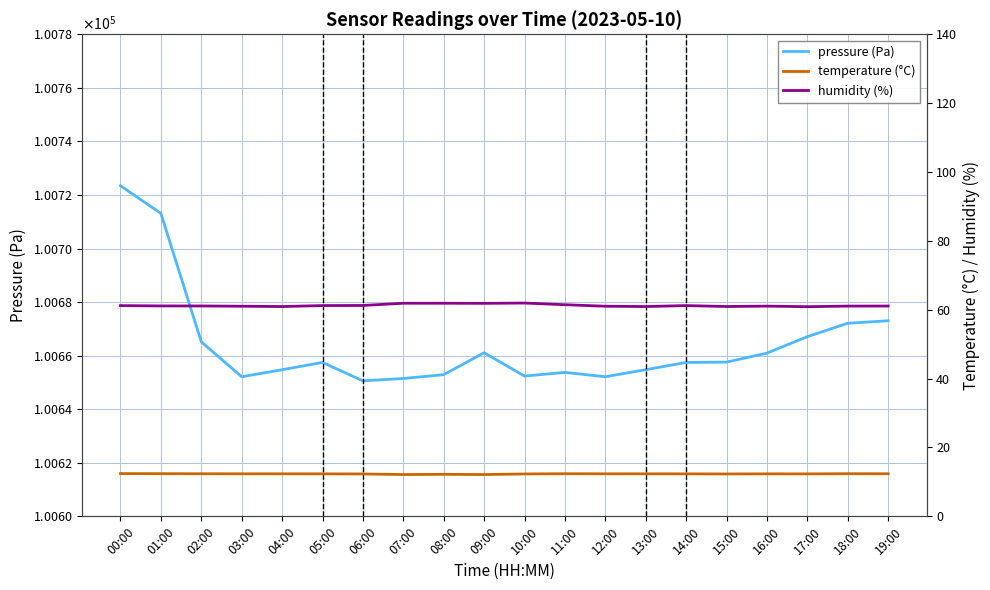

Where does the pressure (Pa) series first go above 100657?

00:00